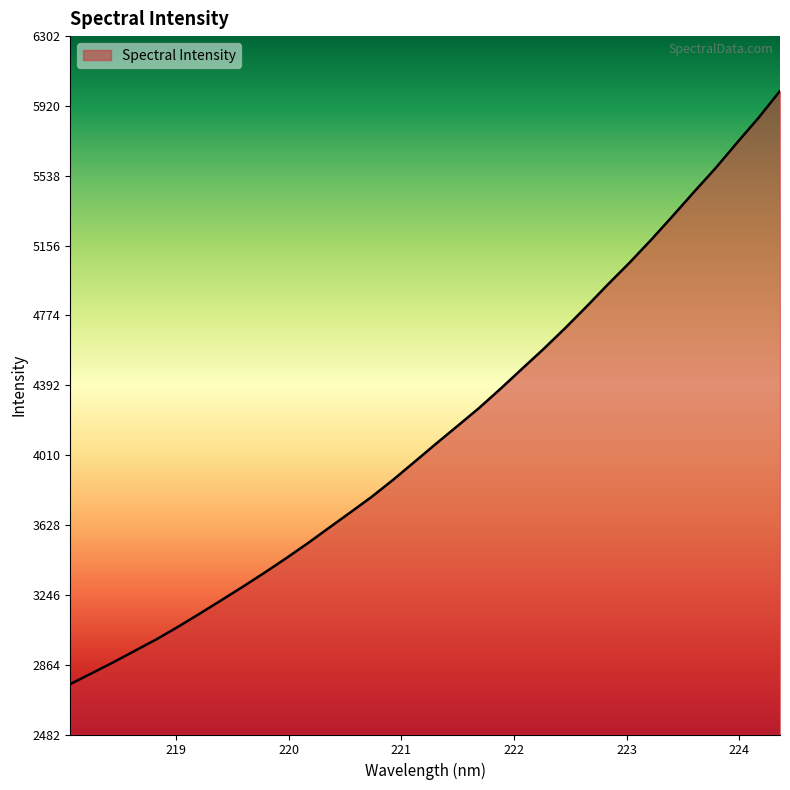

What is the smallest value displayed?

2758.0